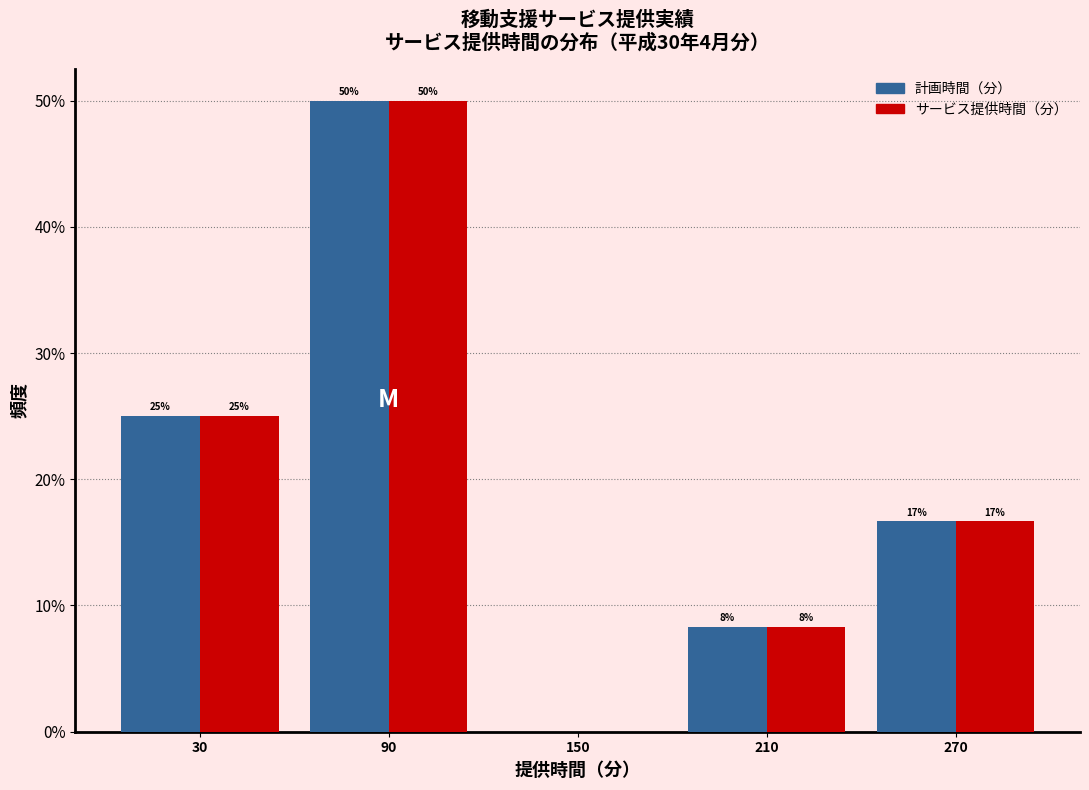

In the サービス提供時間（分） series, which range on the x-axis has the tallest bar?

60 to 120